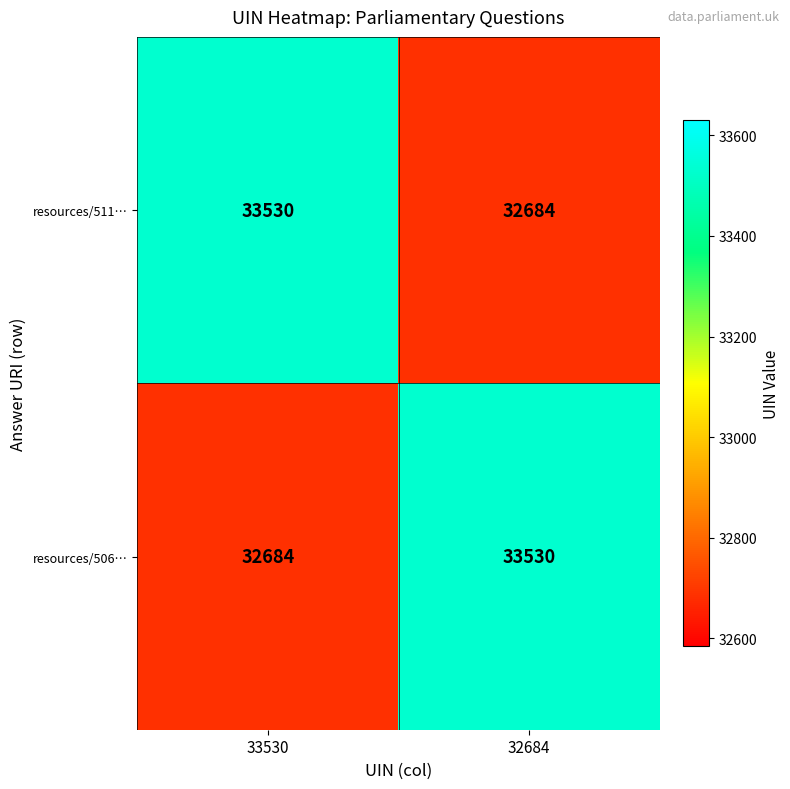

Reading left to right, transcribe all the data shown in this chart.

resources/511…: 33530	32684
resources/506…: 32684	33530